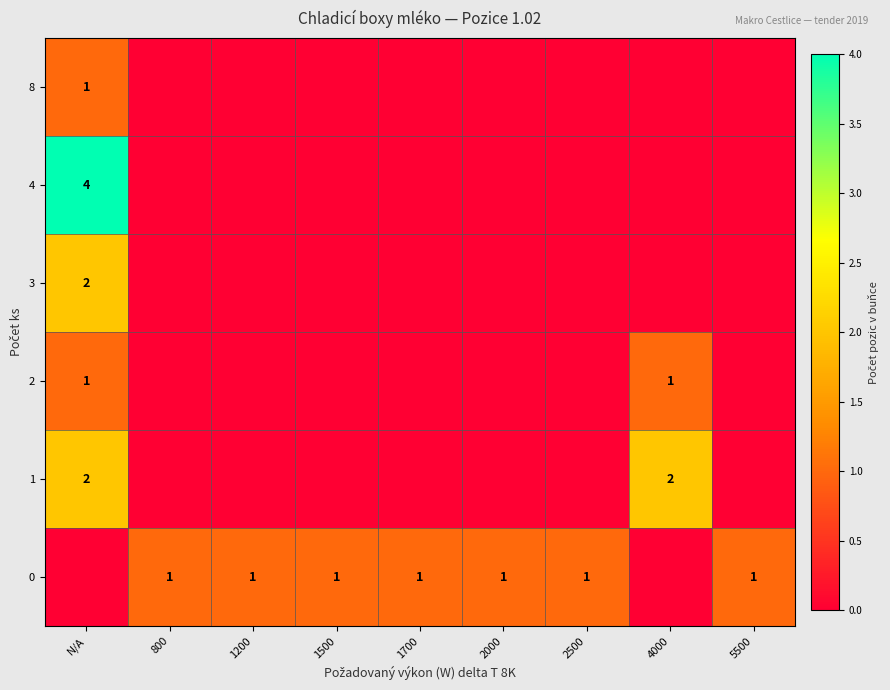

At which category is the sum across all series the highest?

N/A